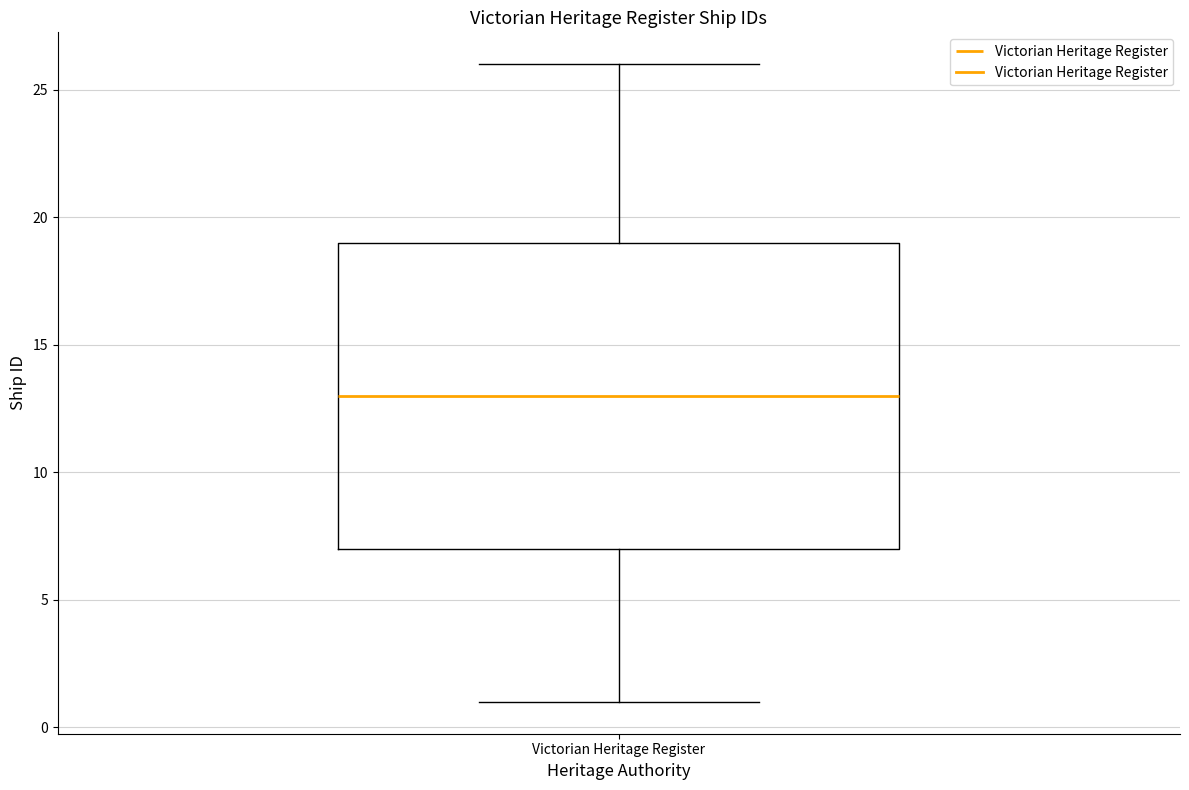

Where is the lower edge of the box for Victorian Heritage Register on the y-axis? The values are not printed on the chart, so give them approximately, as read against the axis.

7